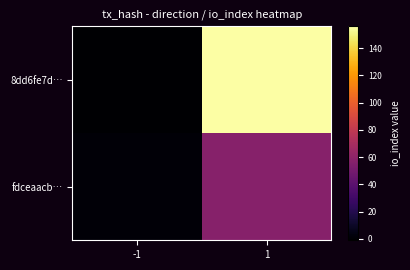

Which series has the widest spread of values?

8dd6fe7d…